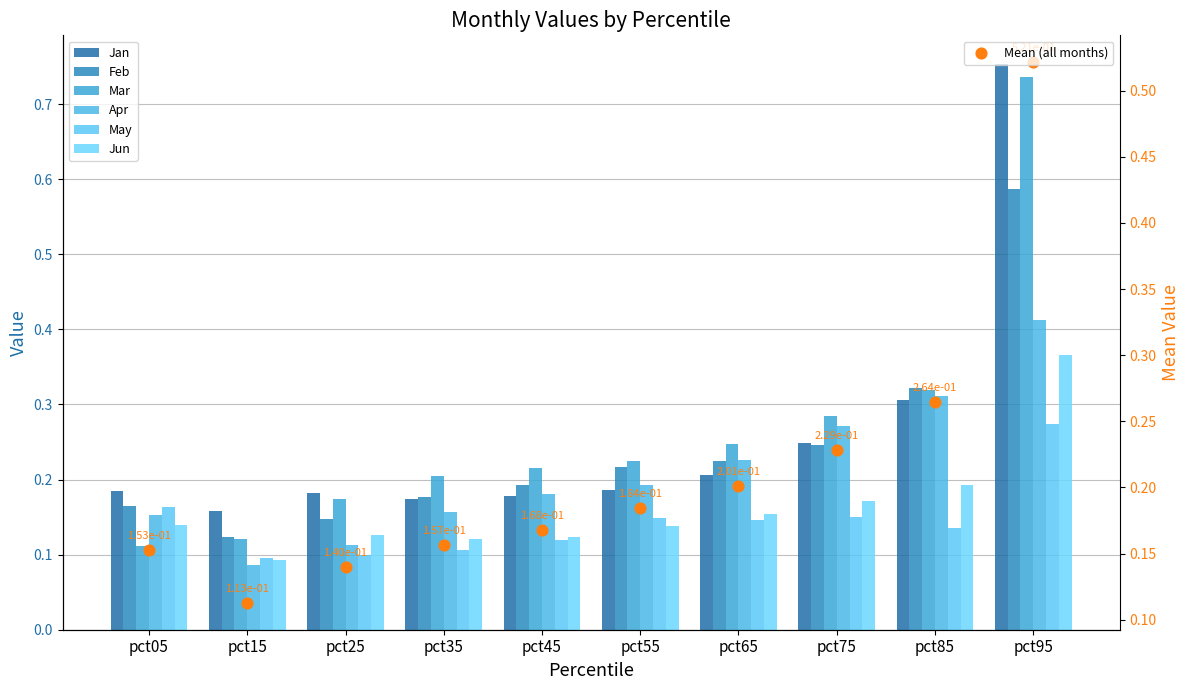

At how many categories does at least one series exceed 0?

10